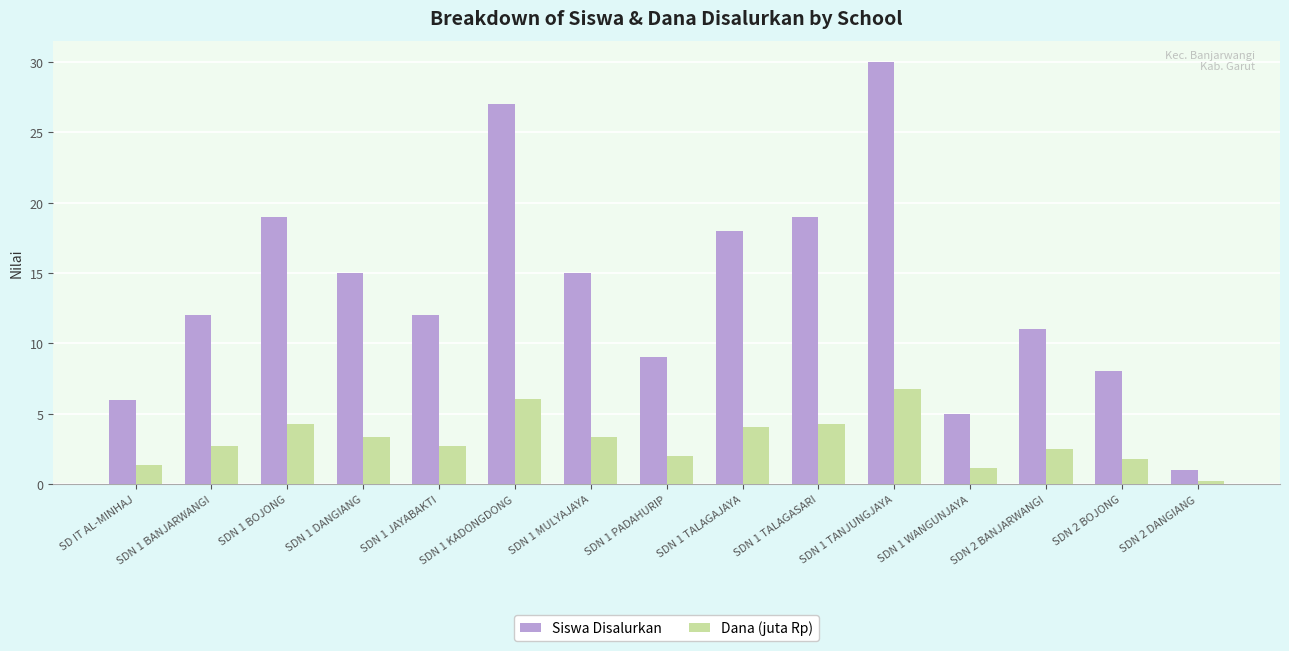

Is the value of Dana (juta Rp) at SDN 1 BOJONG greater than the value of Siswa Disalurkan at SDN 1 TALAGAJAYA?

No